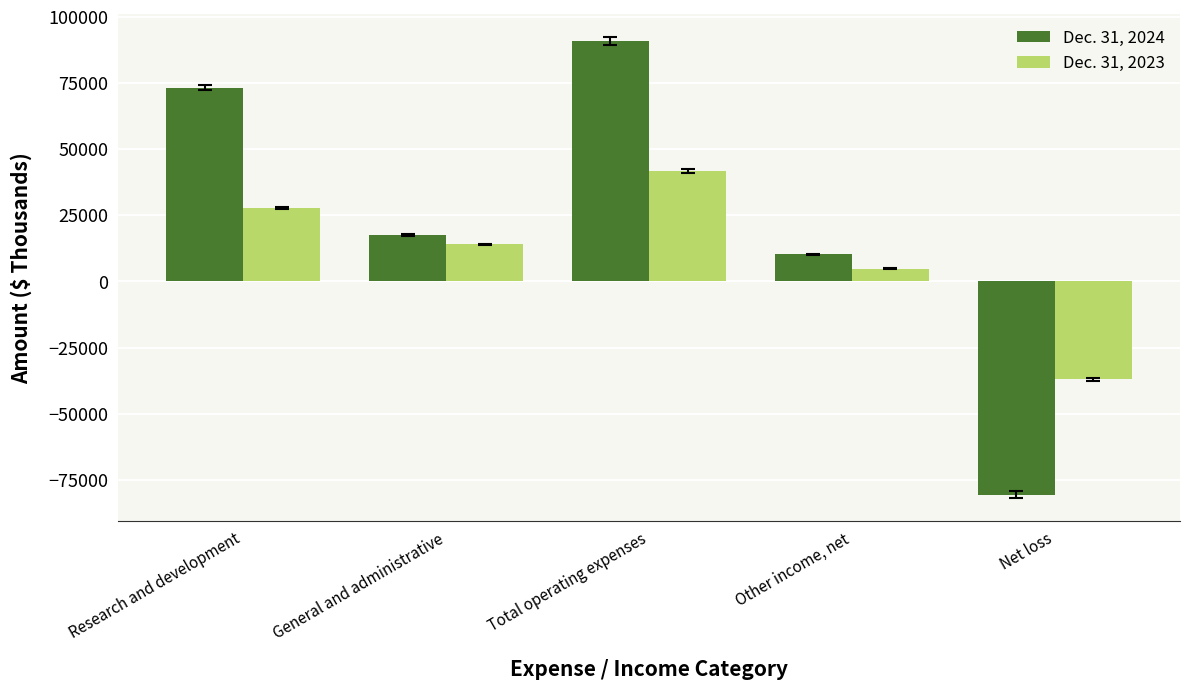

At Net loss, list the series in order from smallest to largest.

Dec. 31, 2024, Dec. 31, 2023